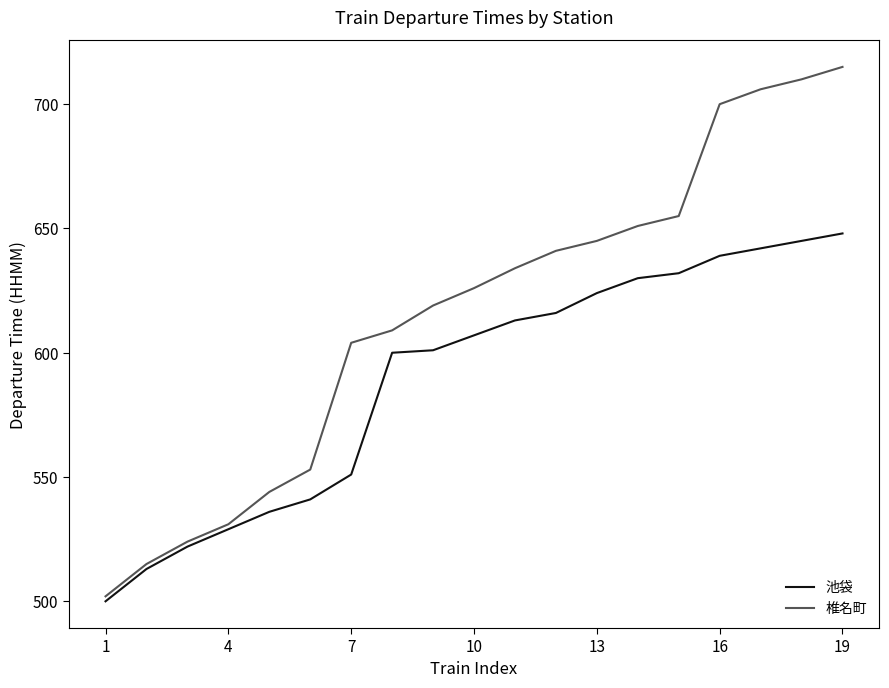

What is the highest value of the 池袋 series?

648